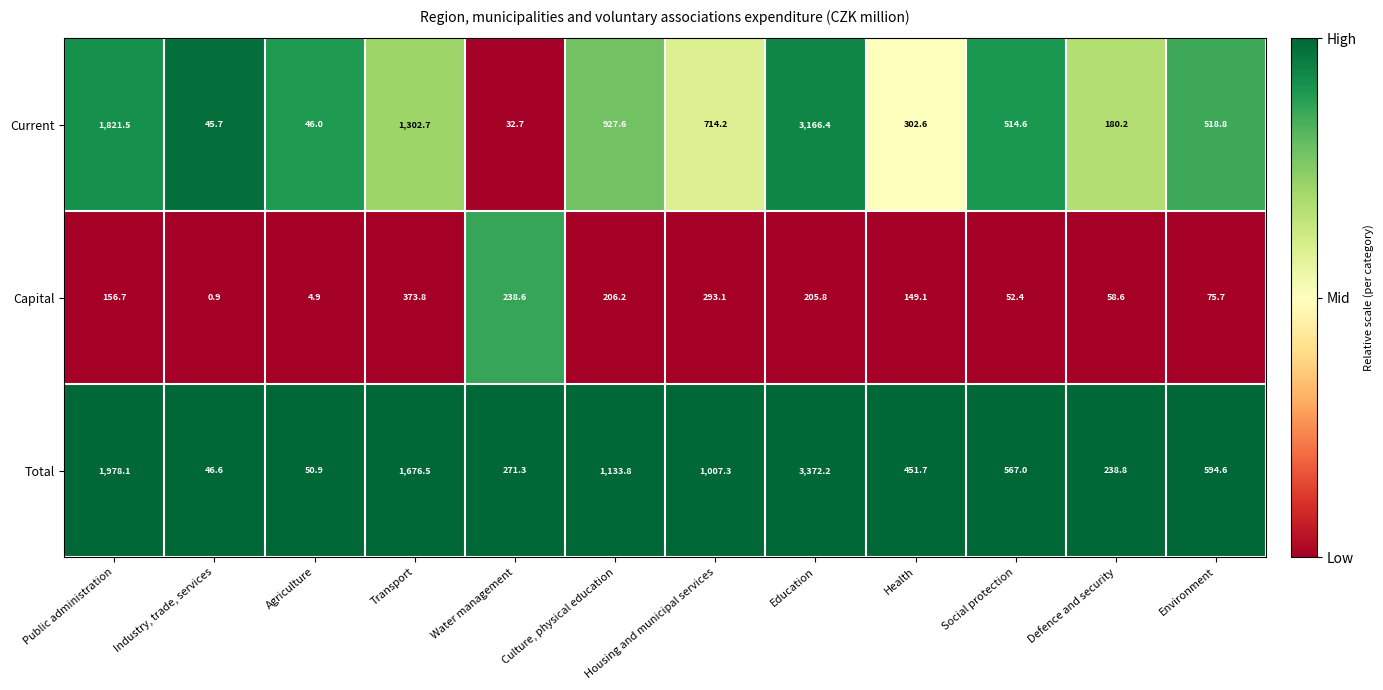

At which label is Capital closest to 187?

Education